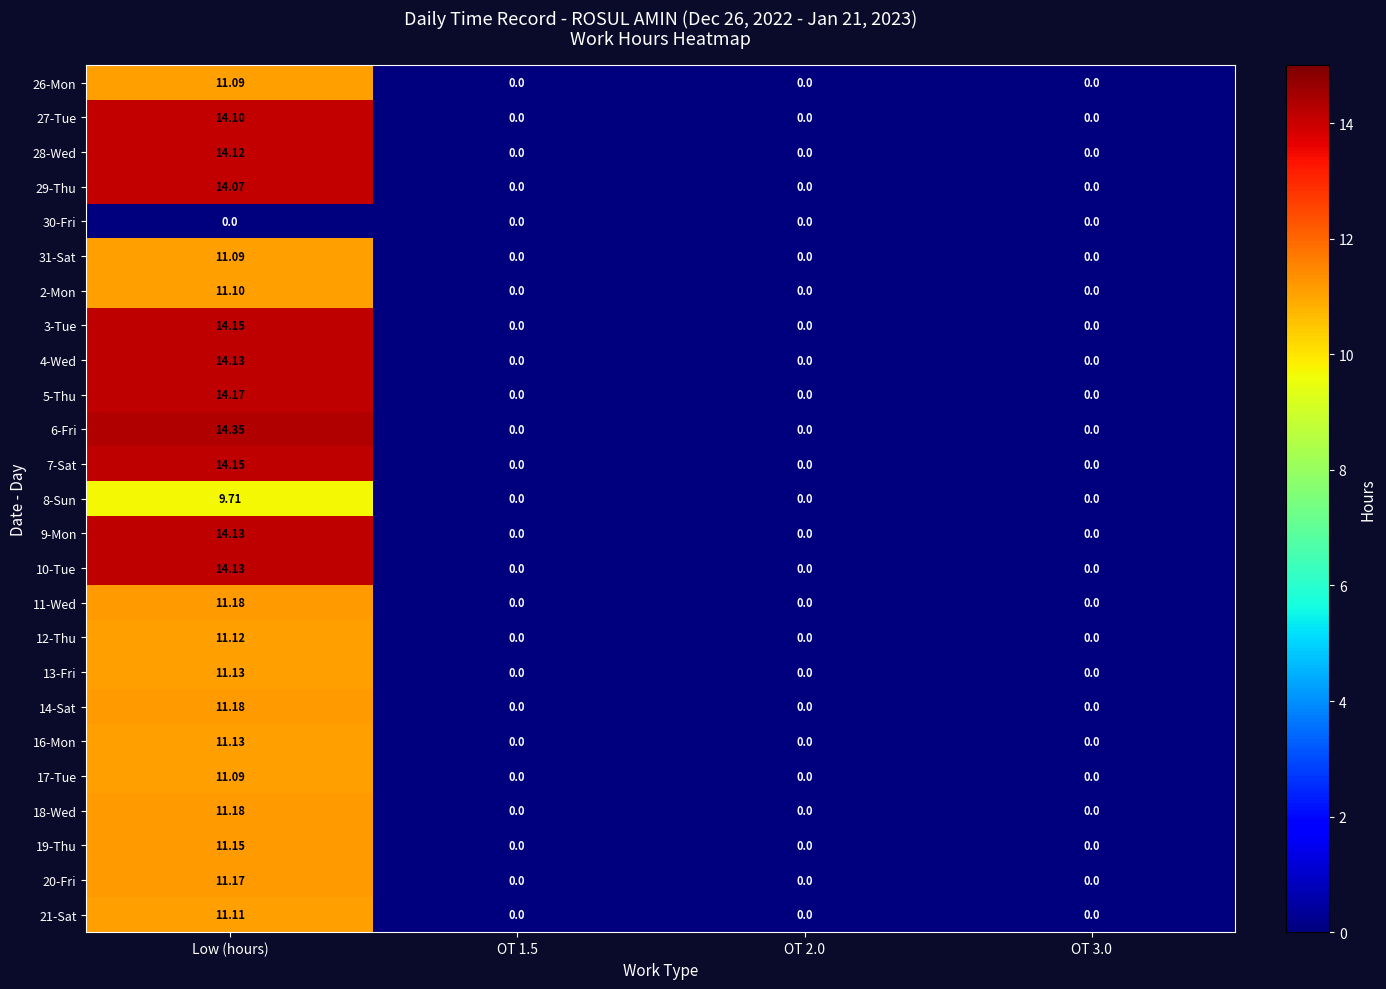

At which category is the sum across all series the highest?

Low (hours)